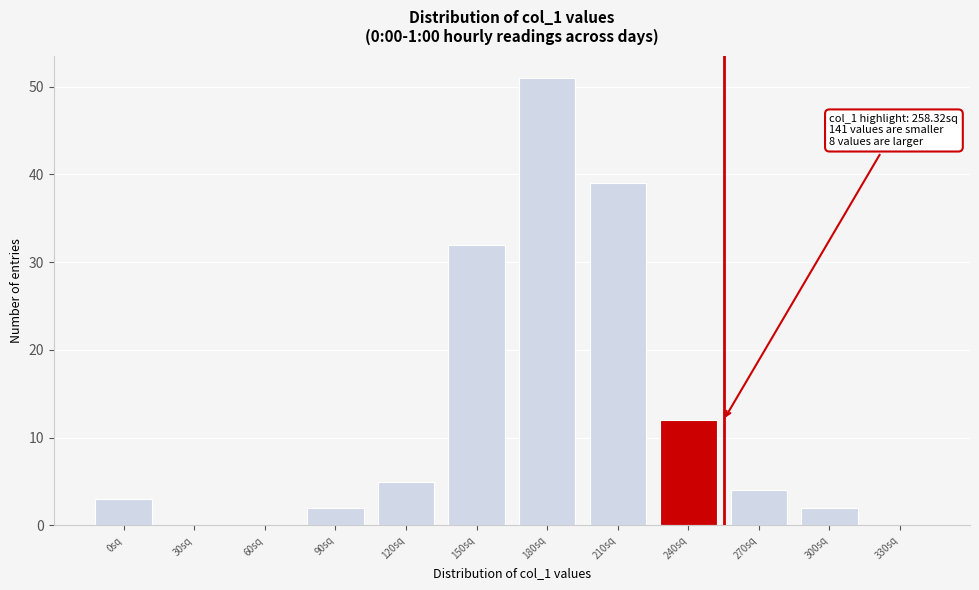

Reading right to left, extract all data points from this chart.

330sq=0	300sq=2	270sq=4	240sq=12	210sq=39	180sq=51	150sq=32	120sq=5	90sq=2	60sq=0	30sq=0	0sq=3